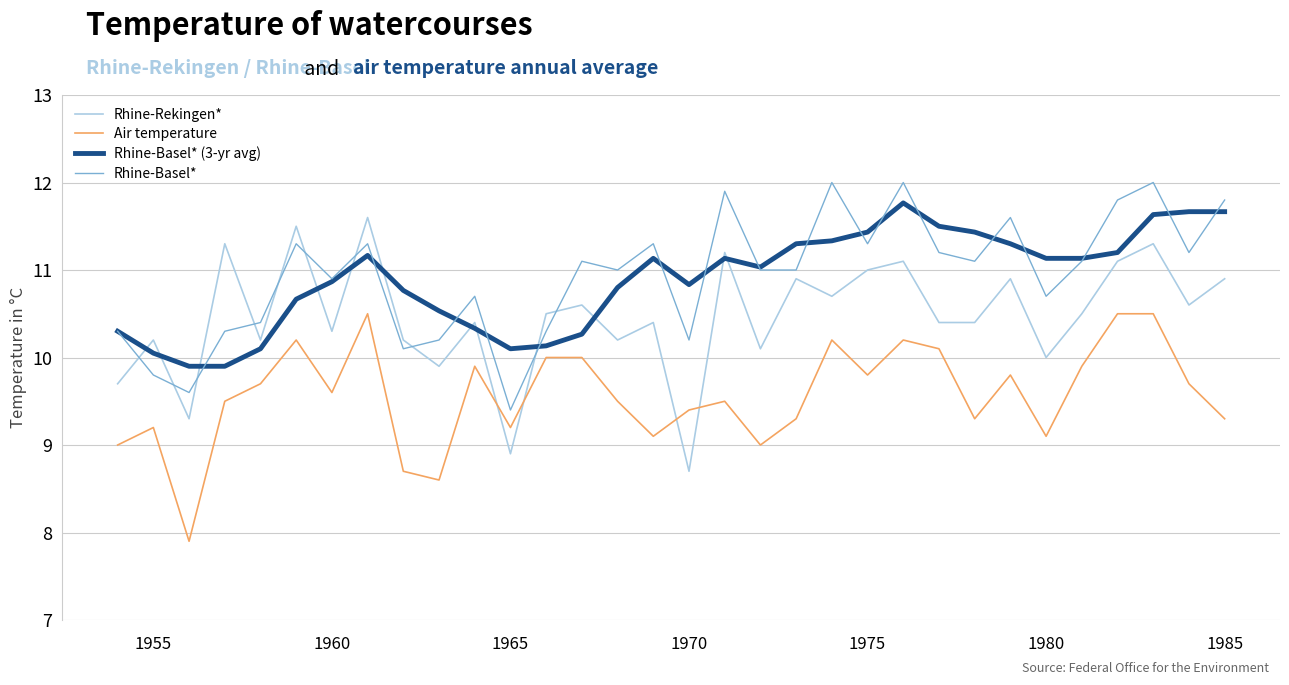

At how many categories does at least one series exceed 9?

32